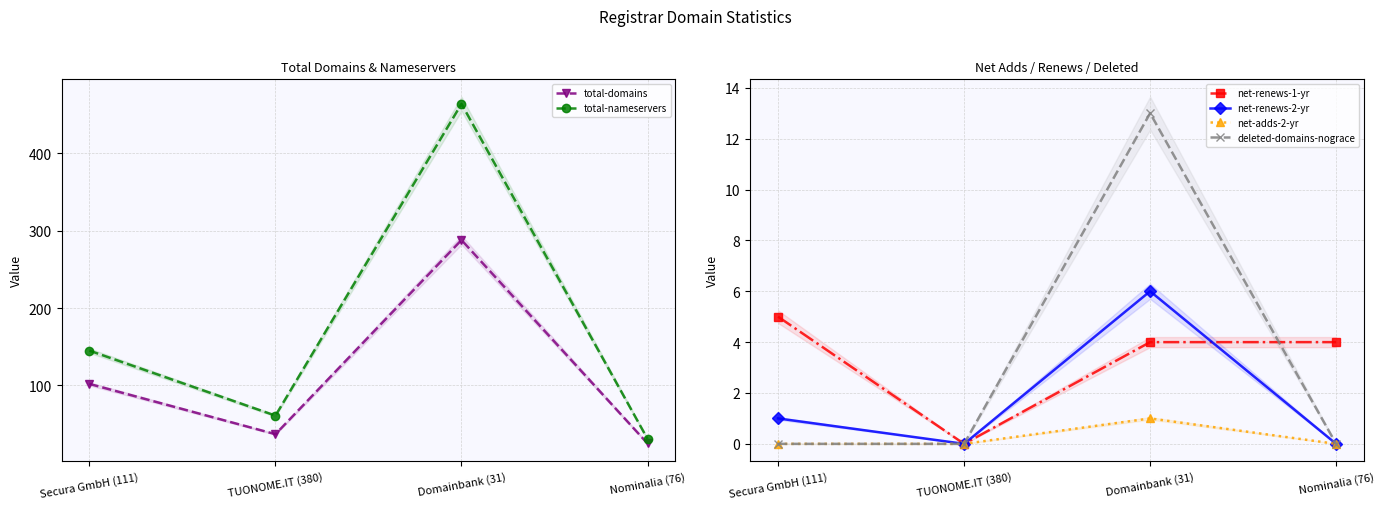

Does the chart display data point markers on the line(s)?

Yes